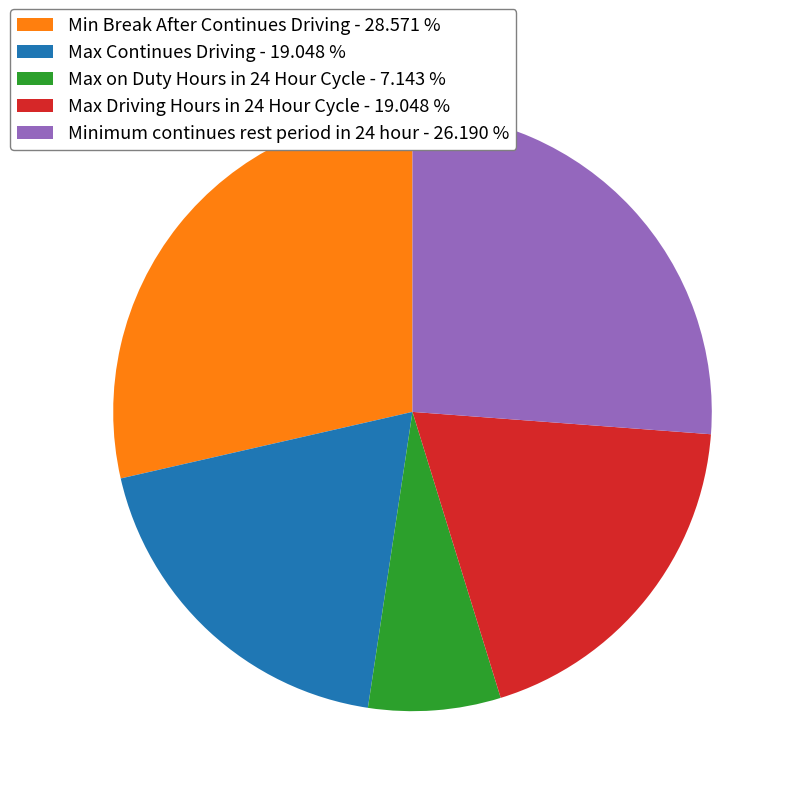

Combined, do Minimum continues rest period in 24 hour - 26.190 % and Max Continues Driving - 19.048 % account for over 50%?

No